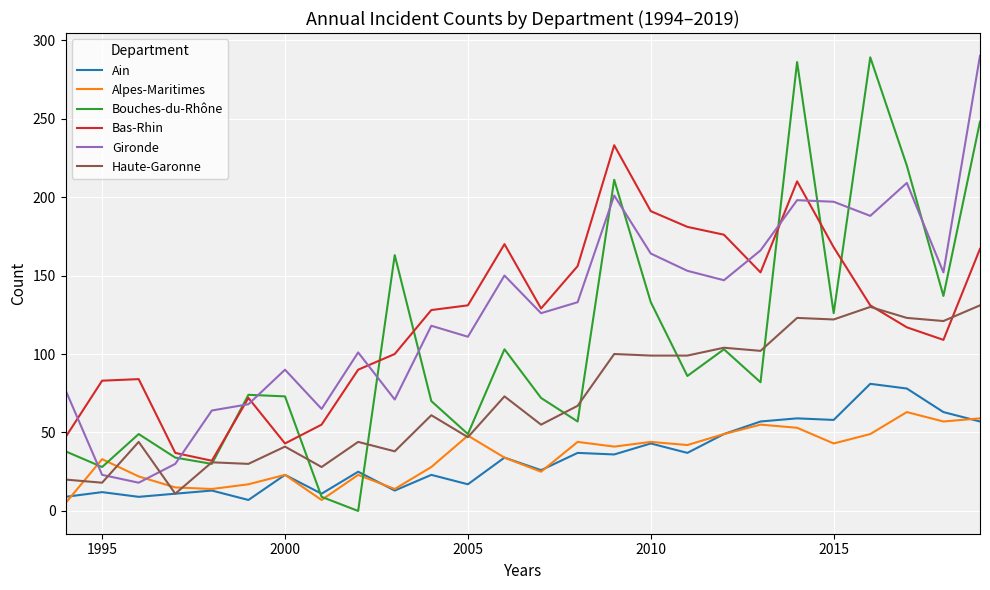

What is the maximum value shown in the chart?

290